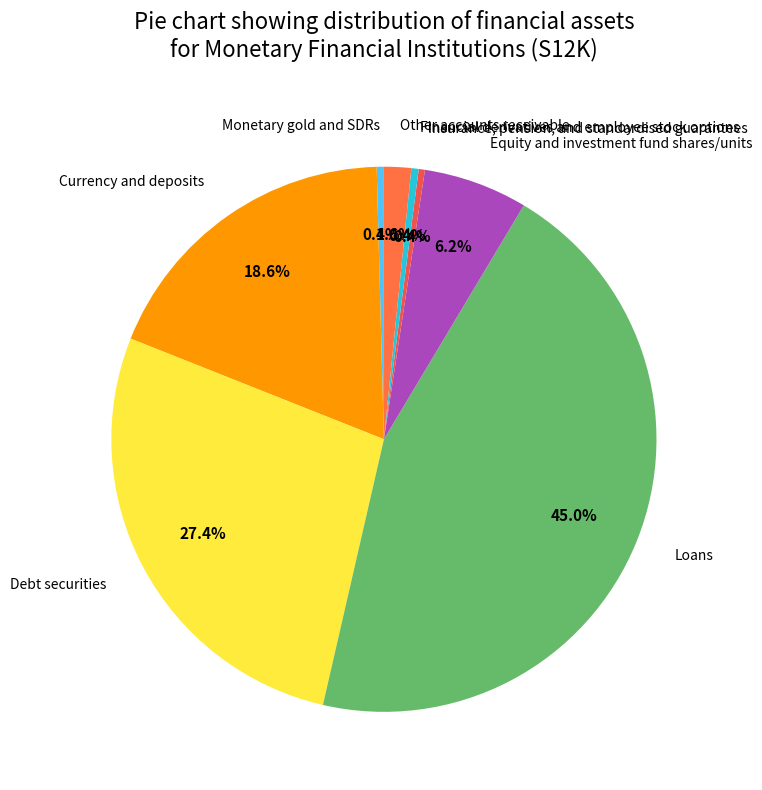

How many segments does this pie chart have?

8